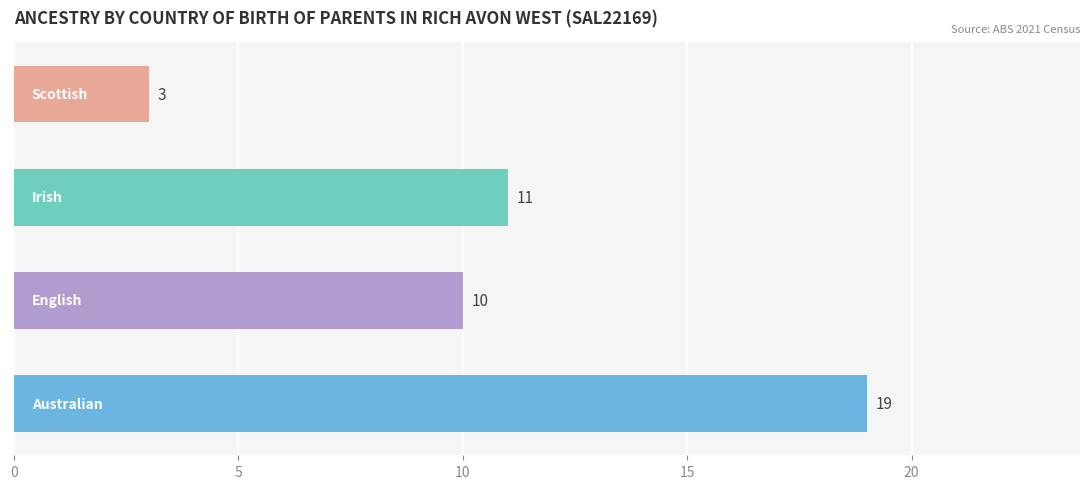

What is the difference between the second highest and minimum values?

8